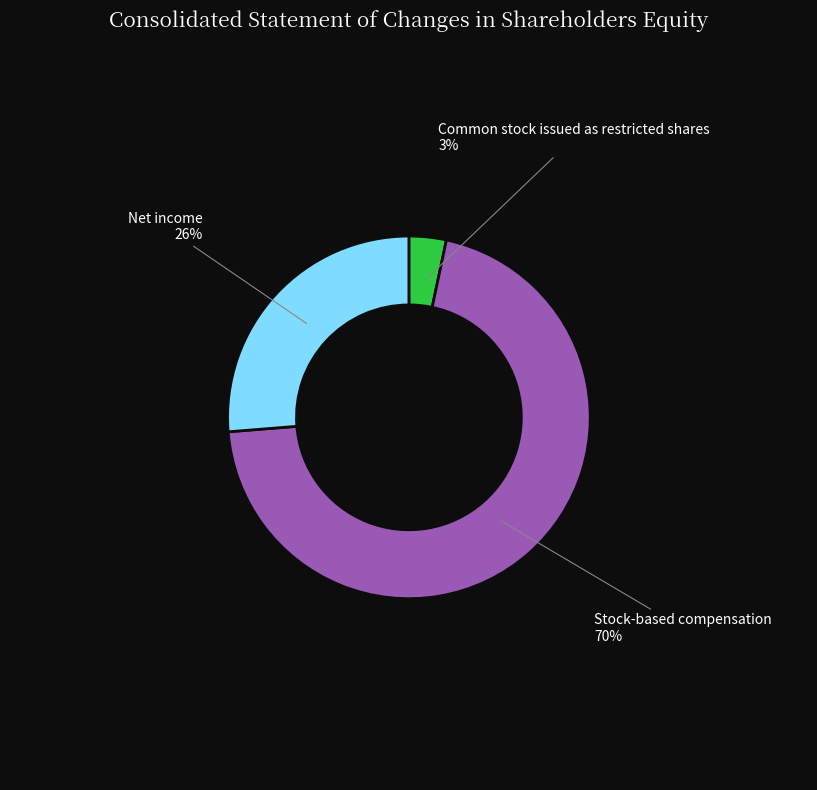

Count the number of slices in the pie.

3